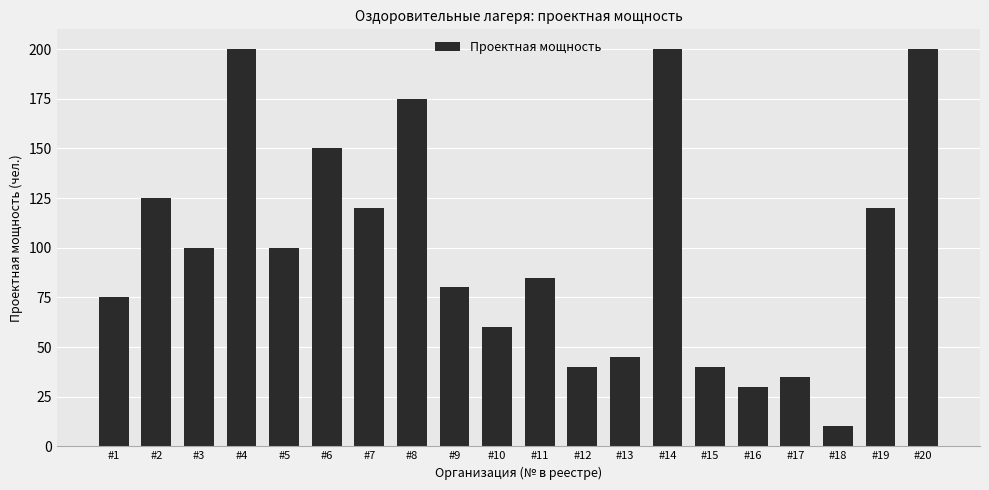

What is the greatest value displayed?

200